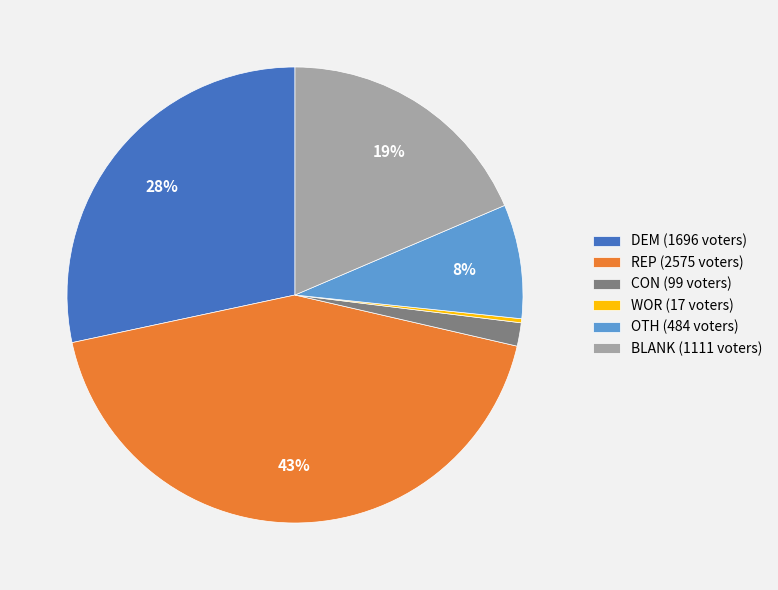

True or false: DEM accounts for 19% of the total.

False